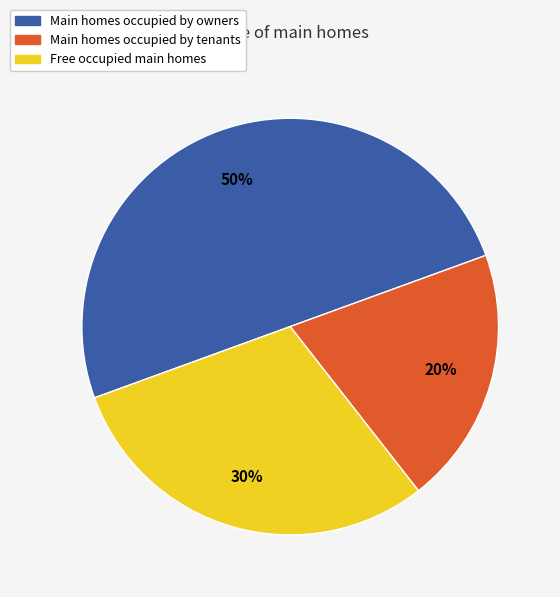

To the nearest percent, what is the difference between the largest and smallest slice percentages?

30%